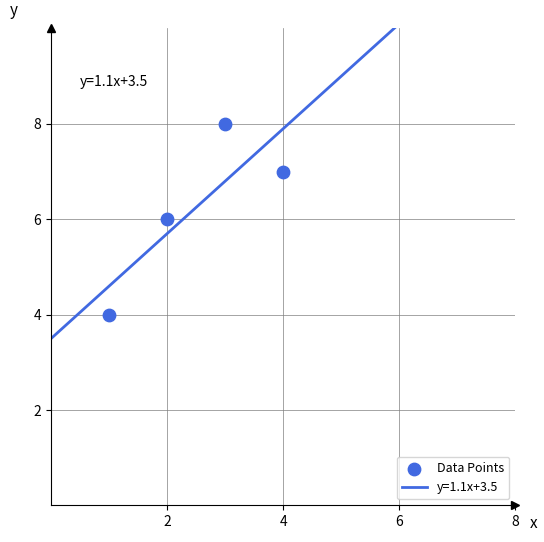

What is the range of X values (max minus min)?

3